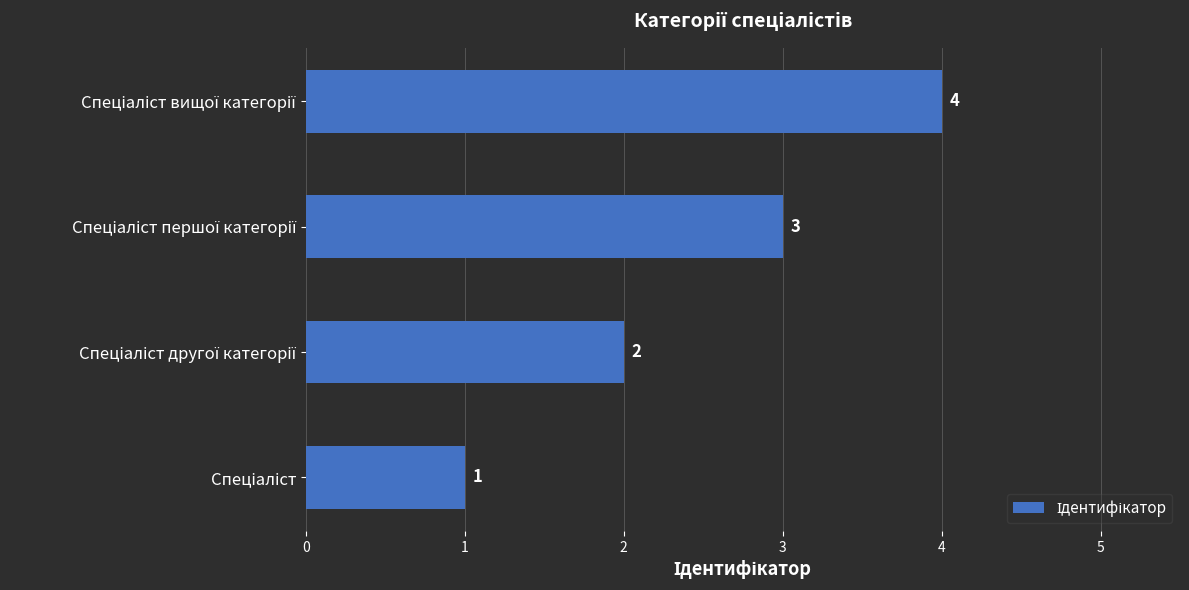

How many values are between 2 and 4?

3